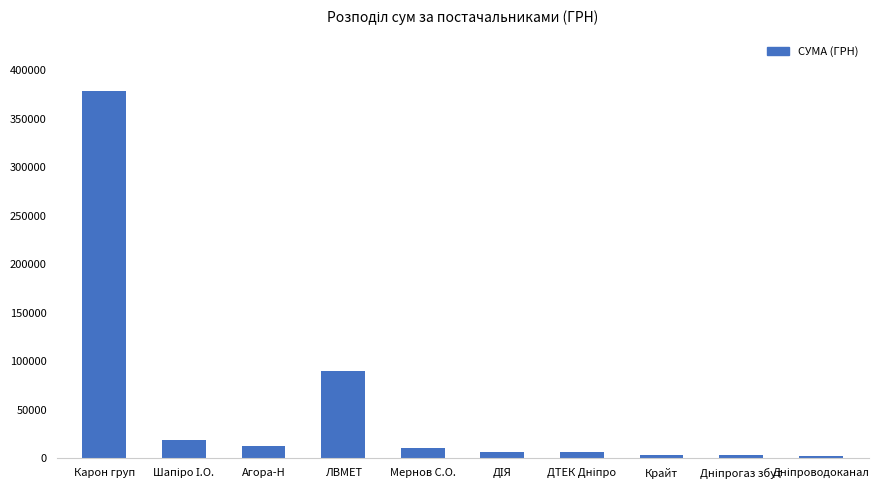

What is the difference between the maximum and minimum values?

376552.4